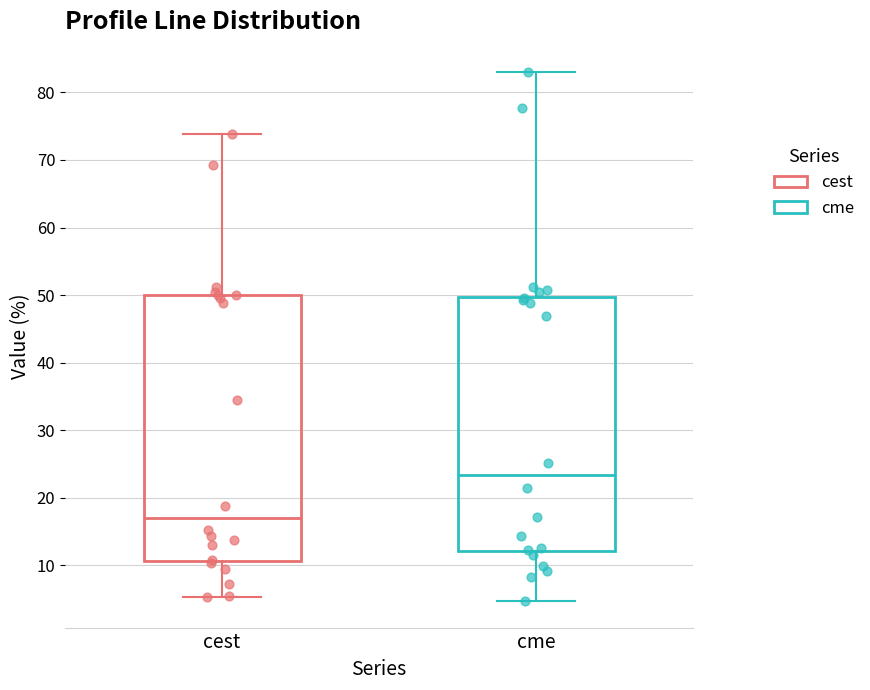

Reading left to right, transcribe this box plot: for each box, give where its median line is, the range the box spans, and where its two whiskers end, as read against the y-axis. The values are not printed on the chart, so give them approximately, as read against the axis.

cest: median 17, box 11 to 50, whiskers 5 to 74
cme: median 23, box 12 to 50, whiskers 5 to 83